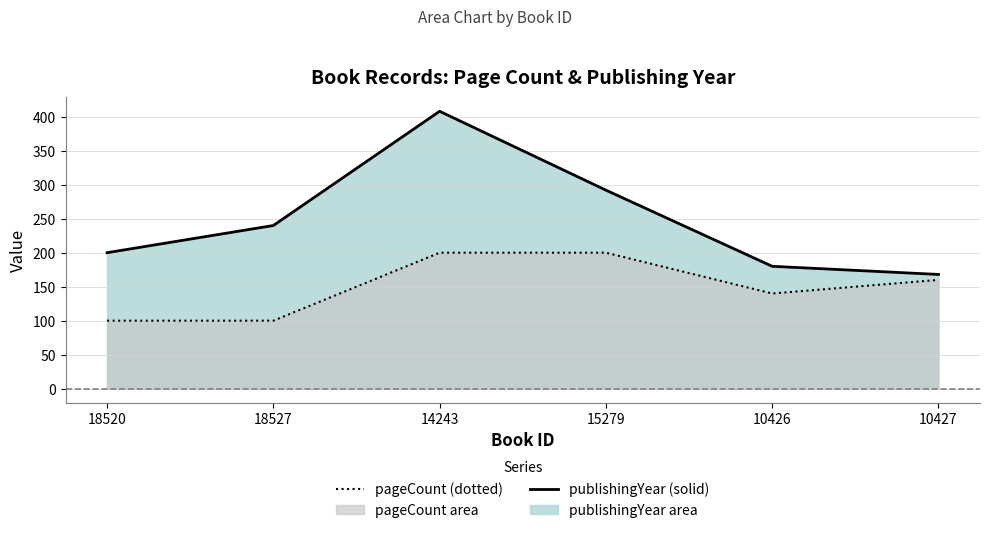

Count the number of data series in this chart.

2